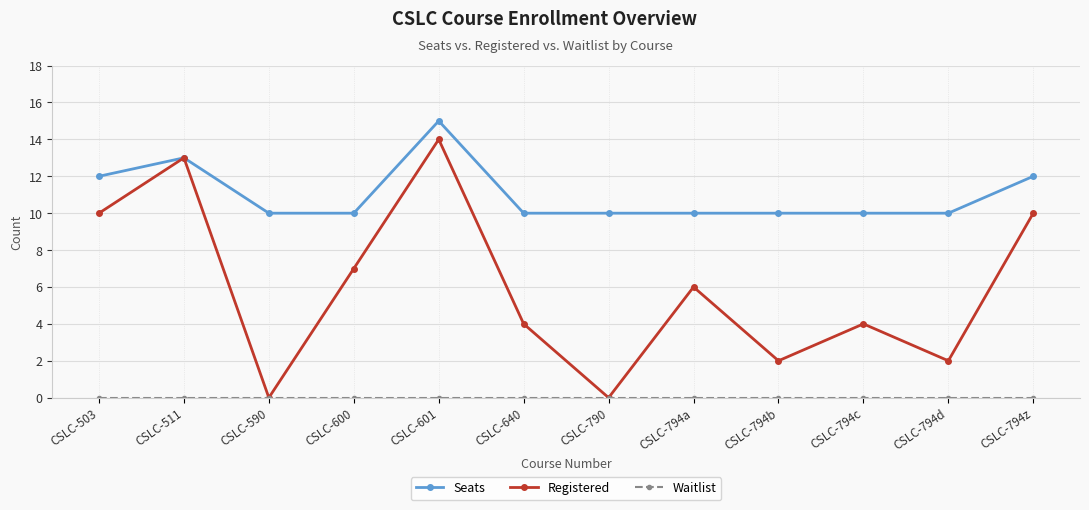

What is the difference between the maximum and minimum values in the Registered series?

14